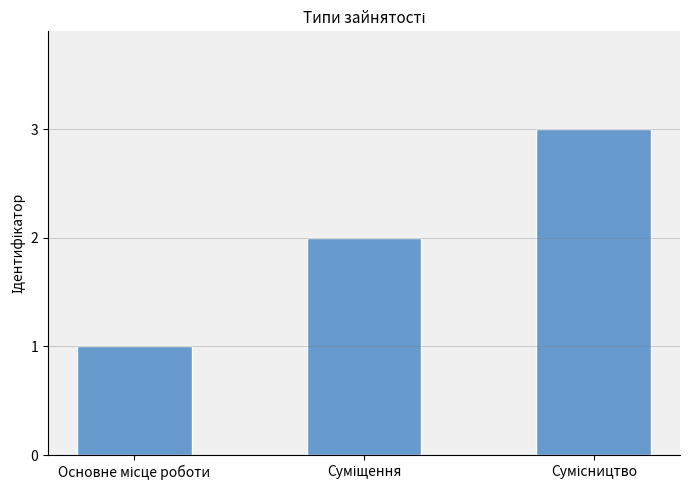

What is the sum of all values?

6